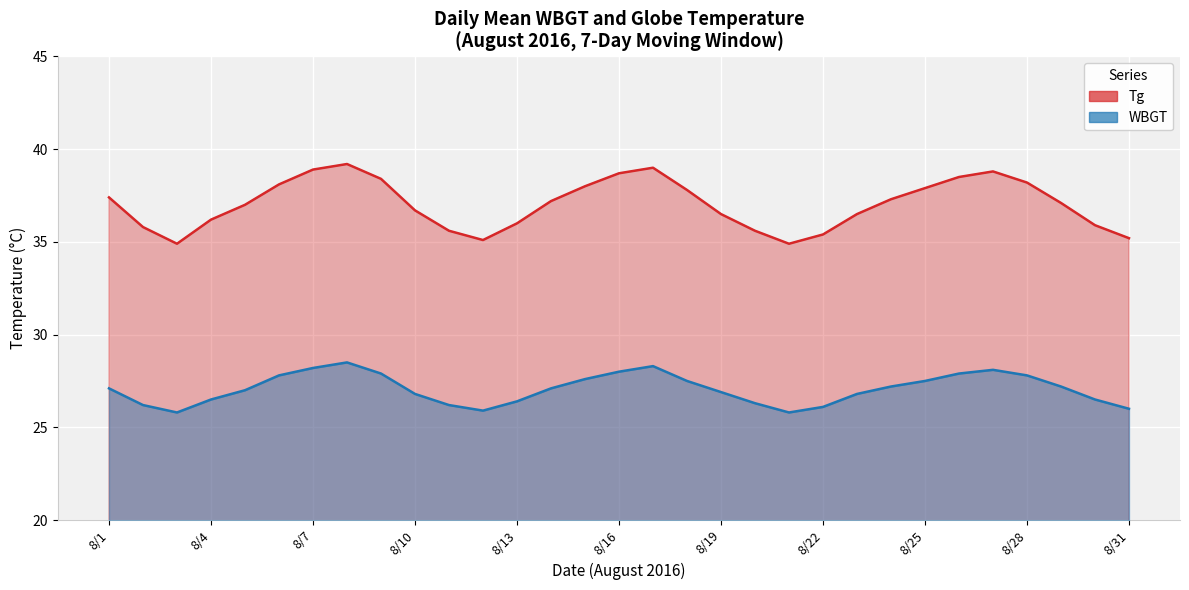

The value of WBGT at 8/15 is 27.6. True or false?

True